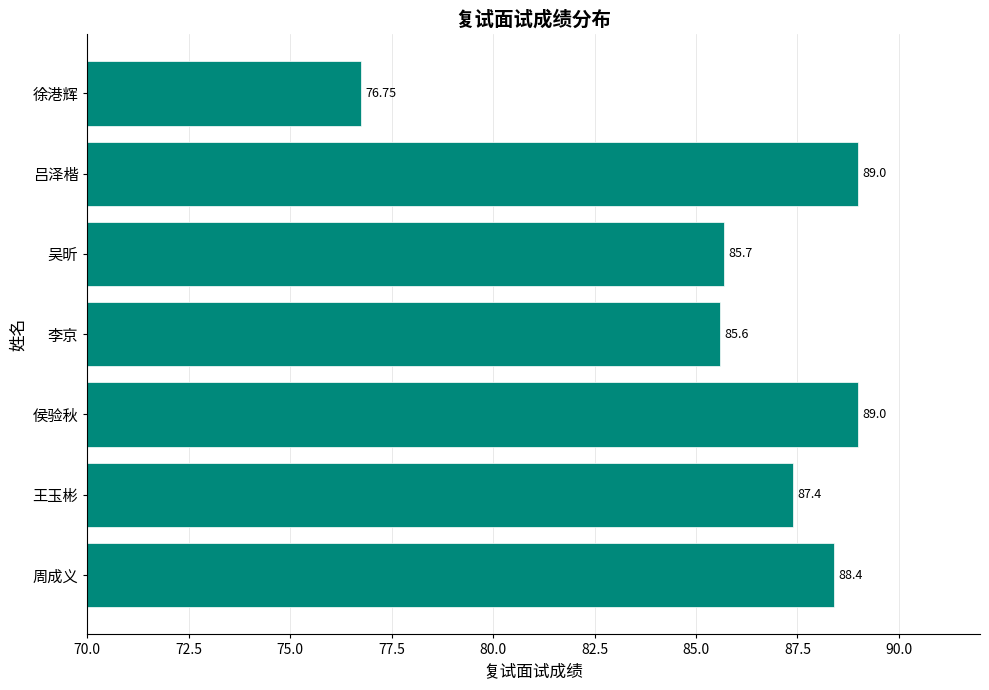

Which label corresponds to the smallest value in the chart?

徐港辉